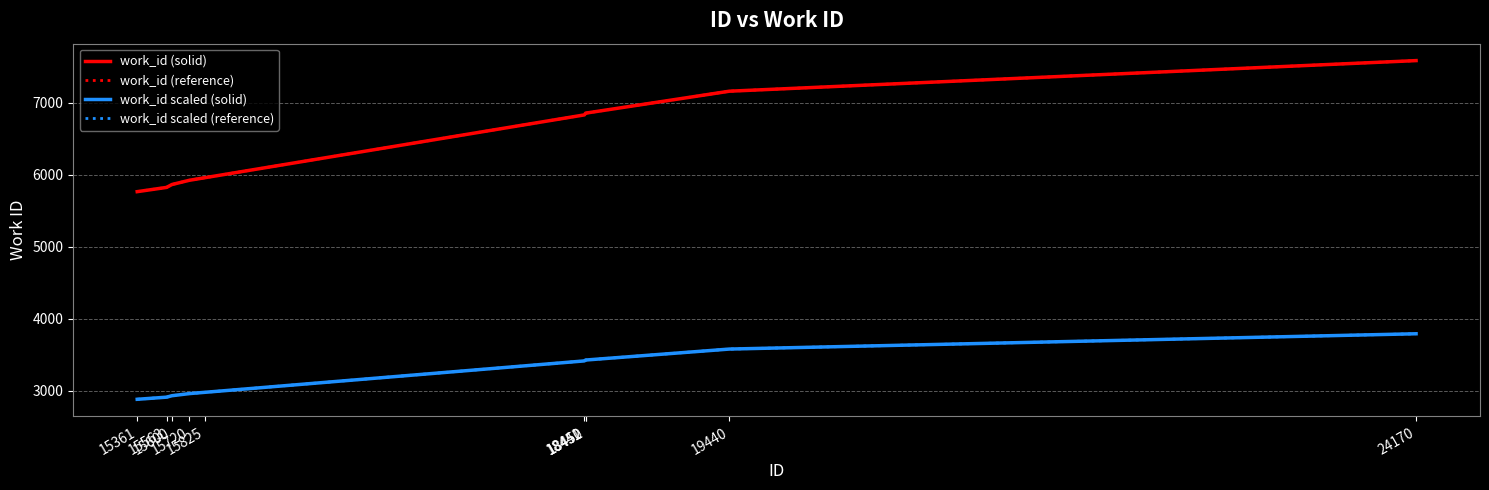

What is the difference between the work_id scaled (solid) values at 15600 and 24170?

860.5